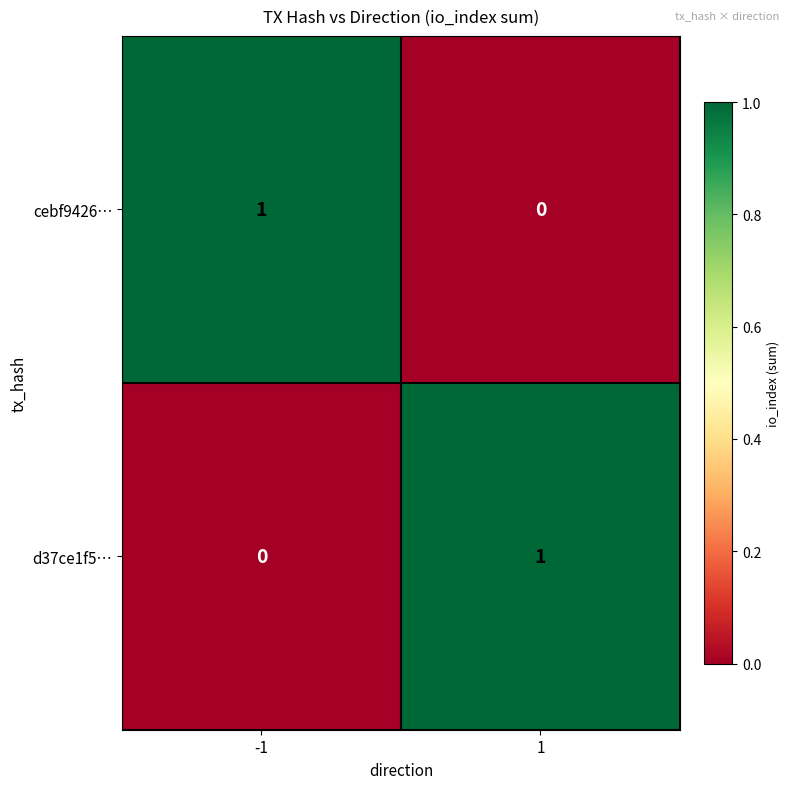

Count the number of data series in this chart.

2